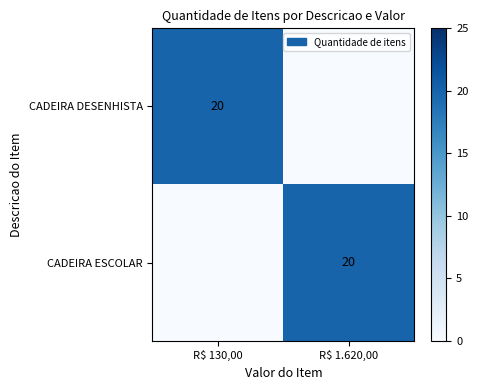

Is it true that CADEIRA DESENHISTA equals 32 at R$ 130,00?

False